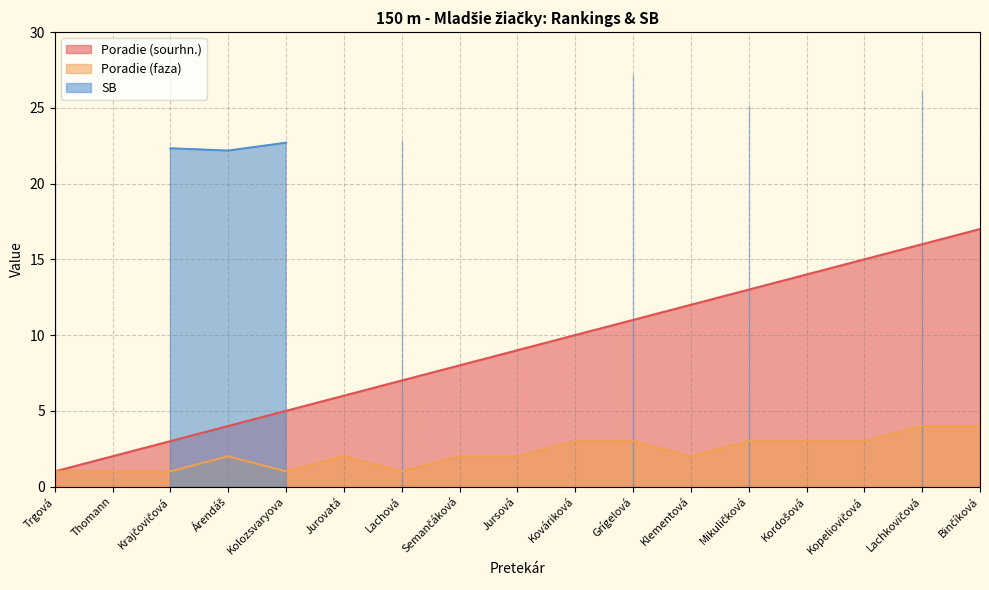

Where is the first local minimum for Poradie (faza)?

Kolozsvaryova